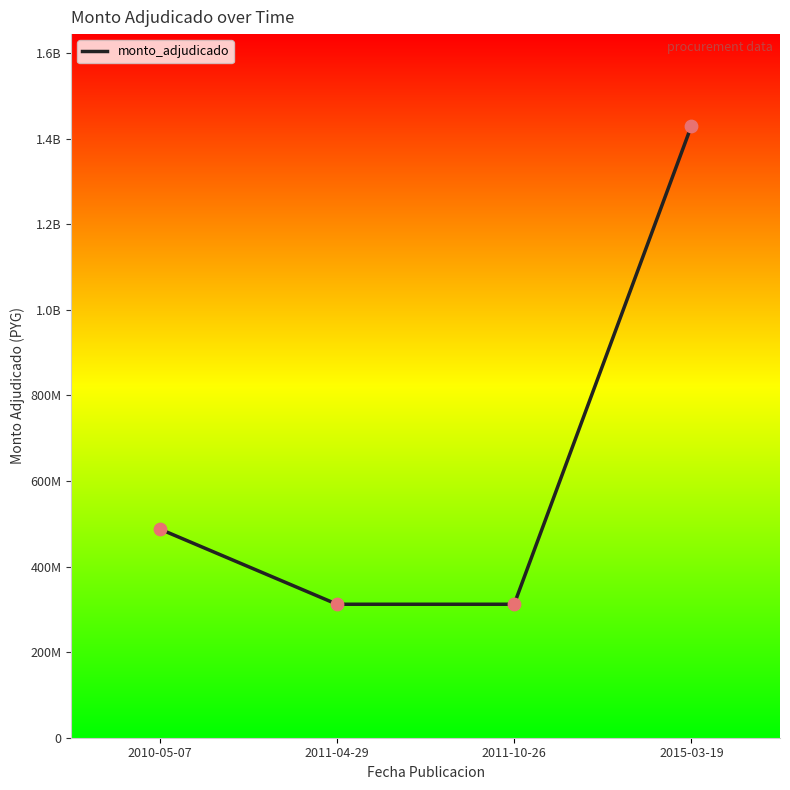

What is the ratio of the value at 2011-04-29 to the value at 2010-05-07?

0.6